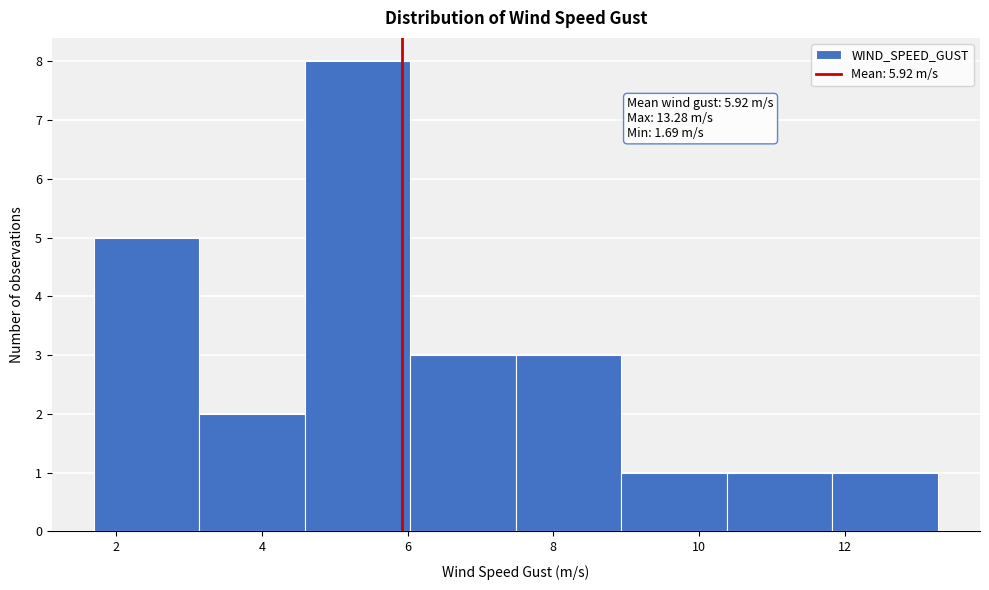

Which range on the x-axis has the tallest bar?

4.6 to 6.0